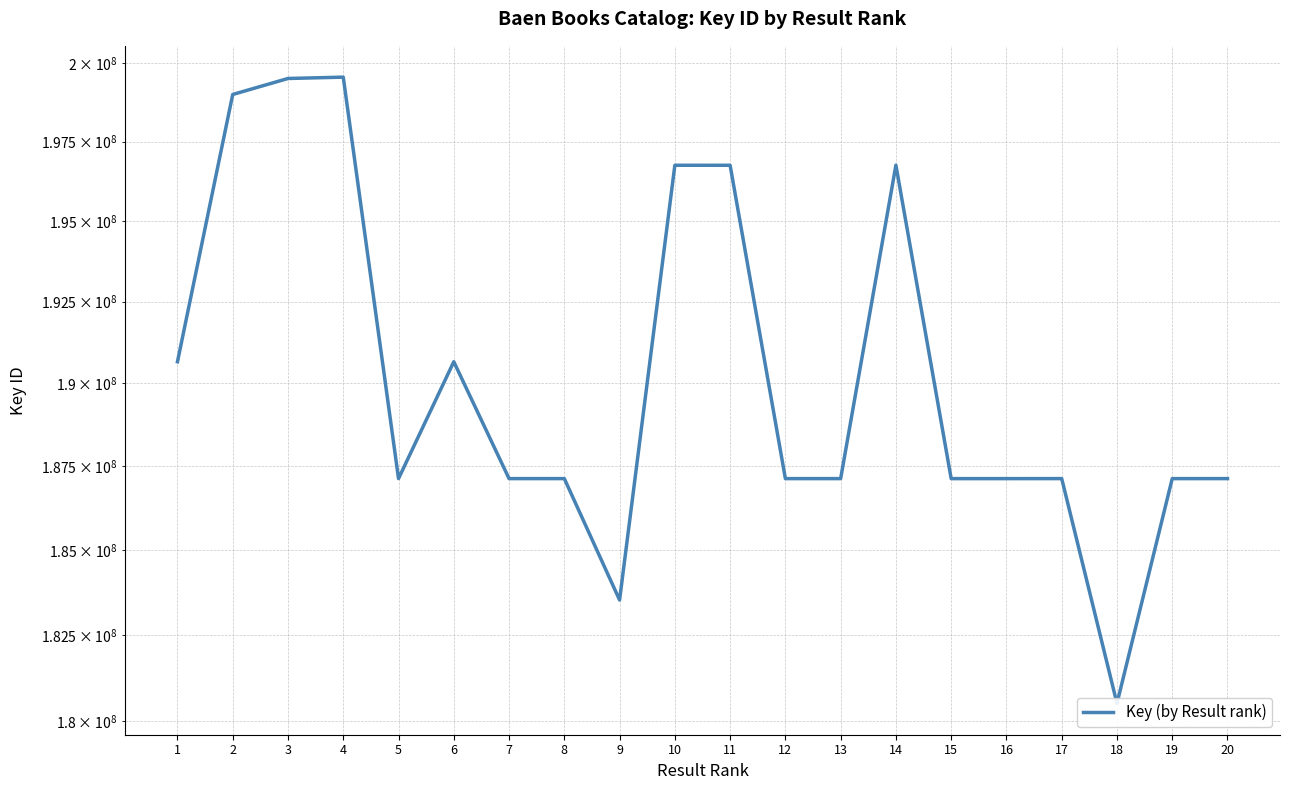

True or false: the data shows 244151607 at 17.

False